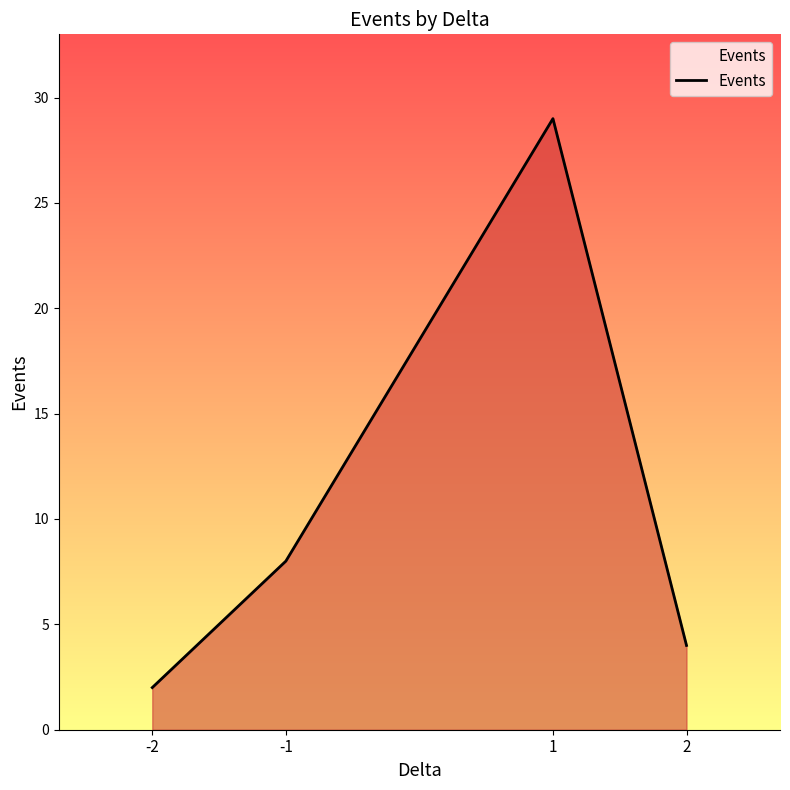

Which label corresponds to the largest value in the chart?

1